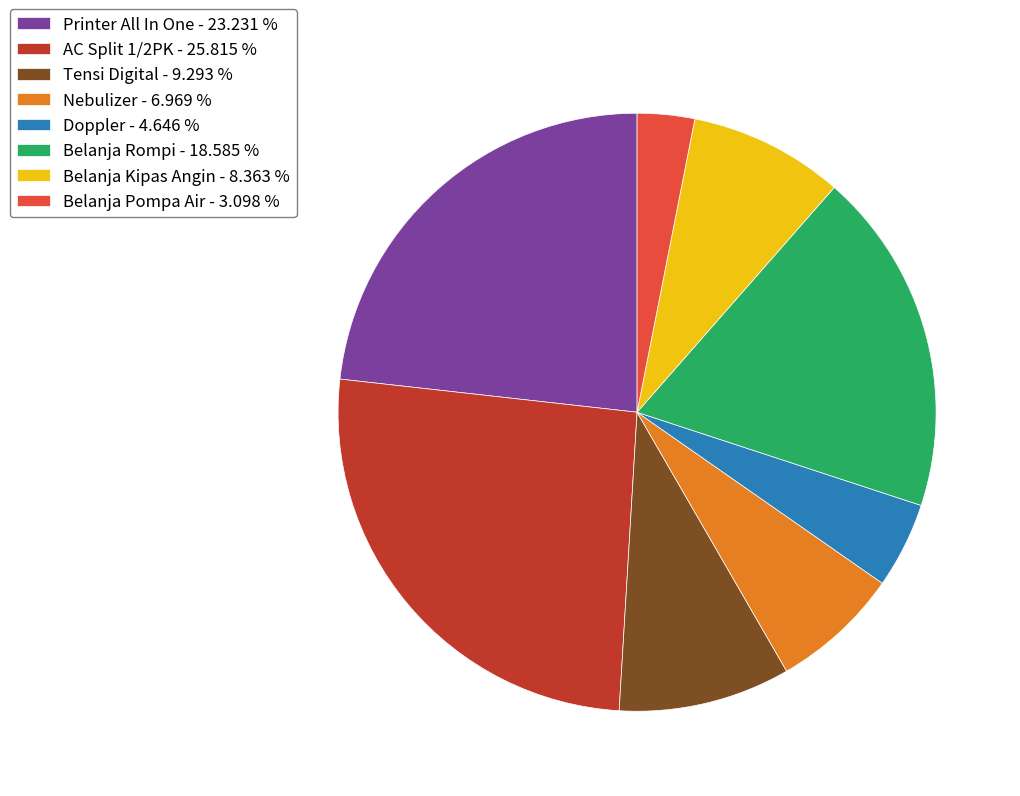

Count the number of slices in the pie.

8